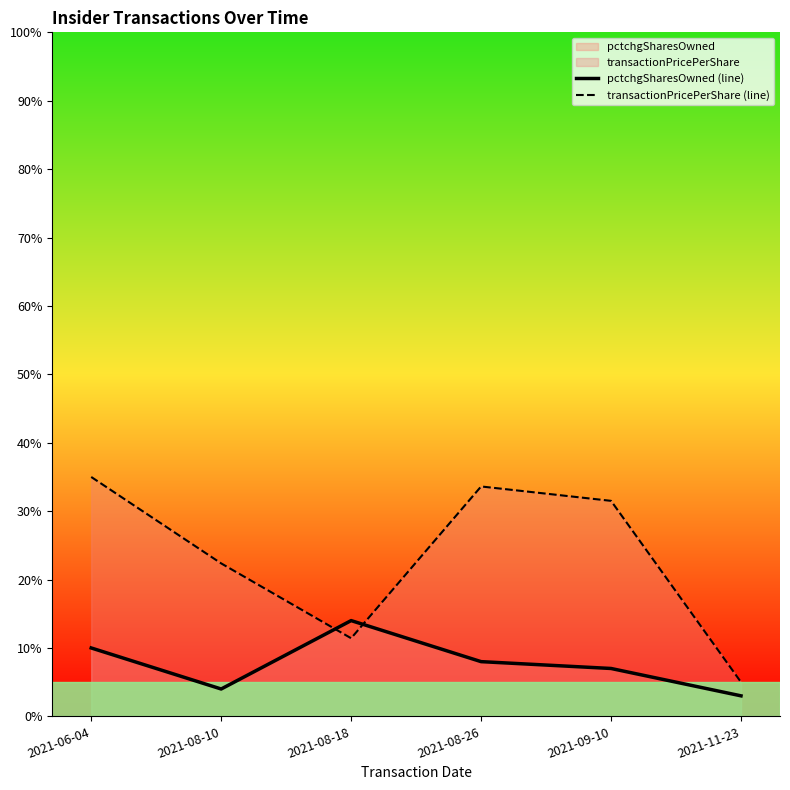

At which category is the sum across all series the highest?

2021-06-04